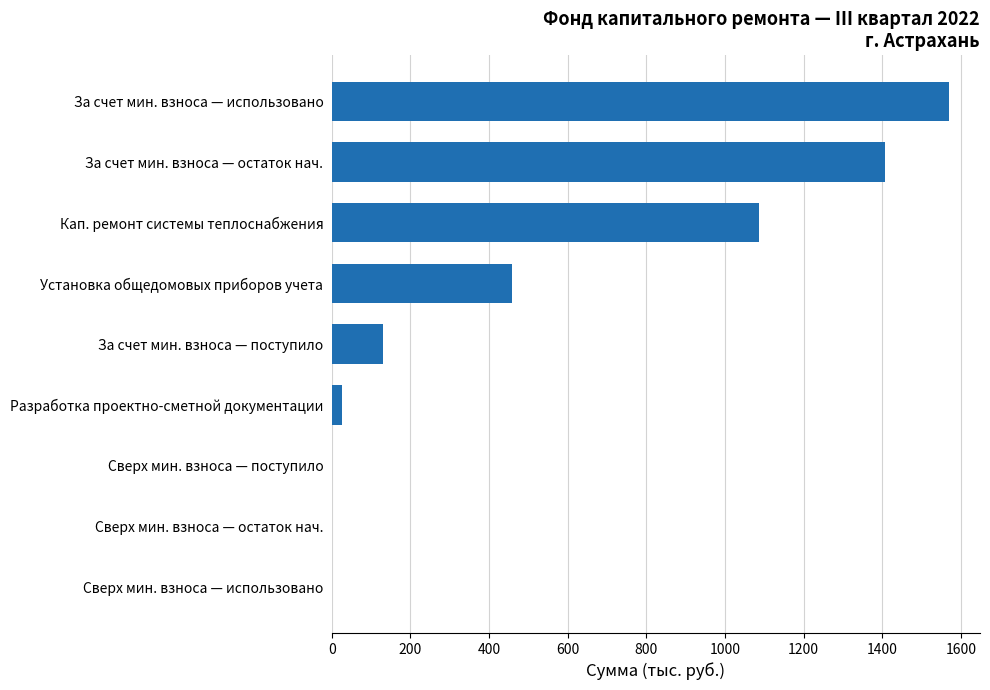

How many distinct data groups are displayed?

1